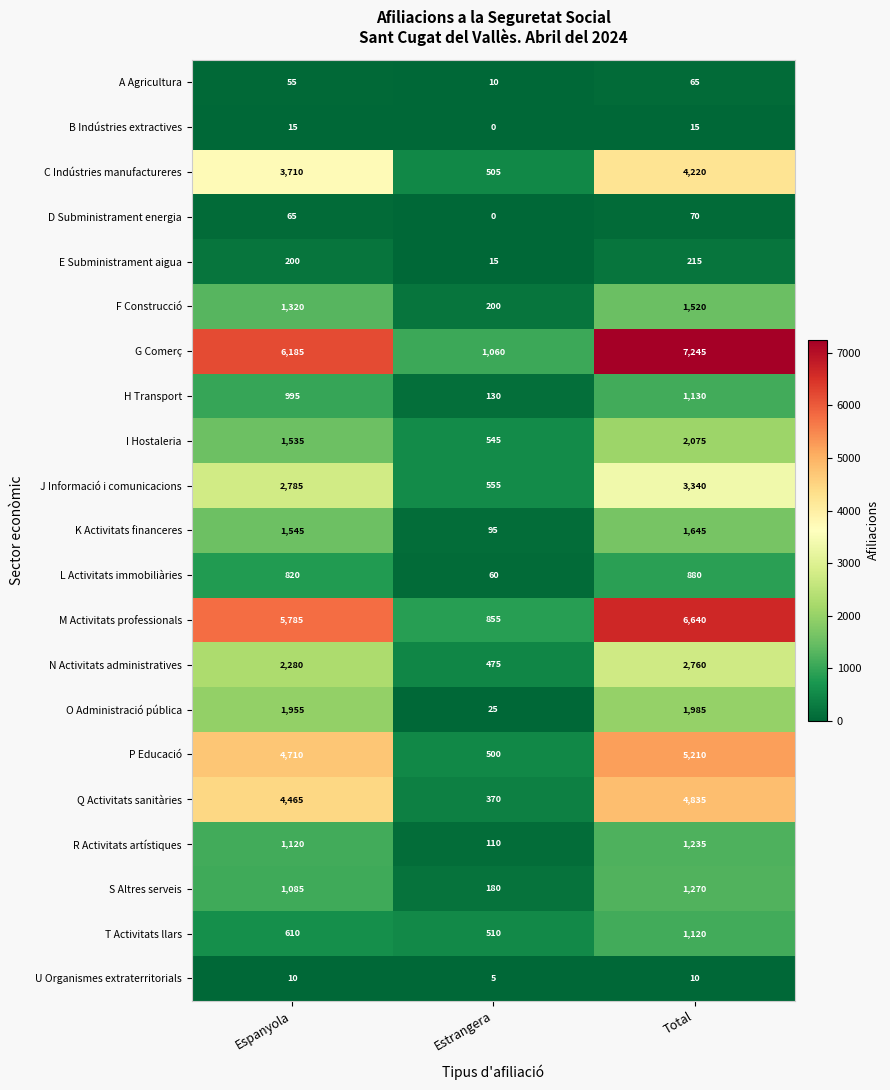

List the series in order of their peak value, lowest first.

U Organismes extraterritorials, B Indústries extractives, A Agricultura, D Subministrament energia, E Subministrament aigua, L Activitats immobiliàries, T Activitats llars, H Transport, R Activitats artístiques, S Altres serveis, F Construcció, K Activitats financeres, O Administració pública, I Hostaleria, N Activitats administratives, J Informació i comunicacions, C Indústries manufactureres, Q Activitats sanitàries, P Educació, M Activitats professionals, G Comerç